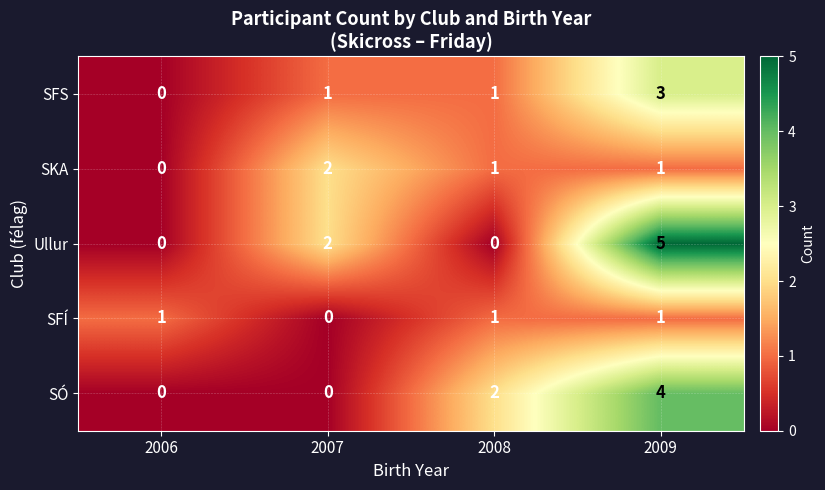

True or false: SÓ has a value of 2 at 2006.

False